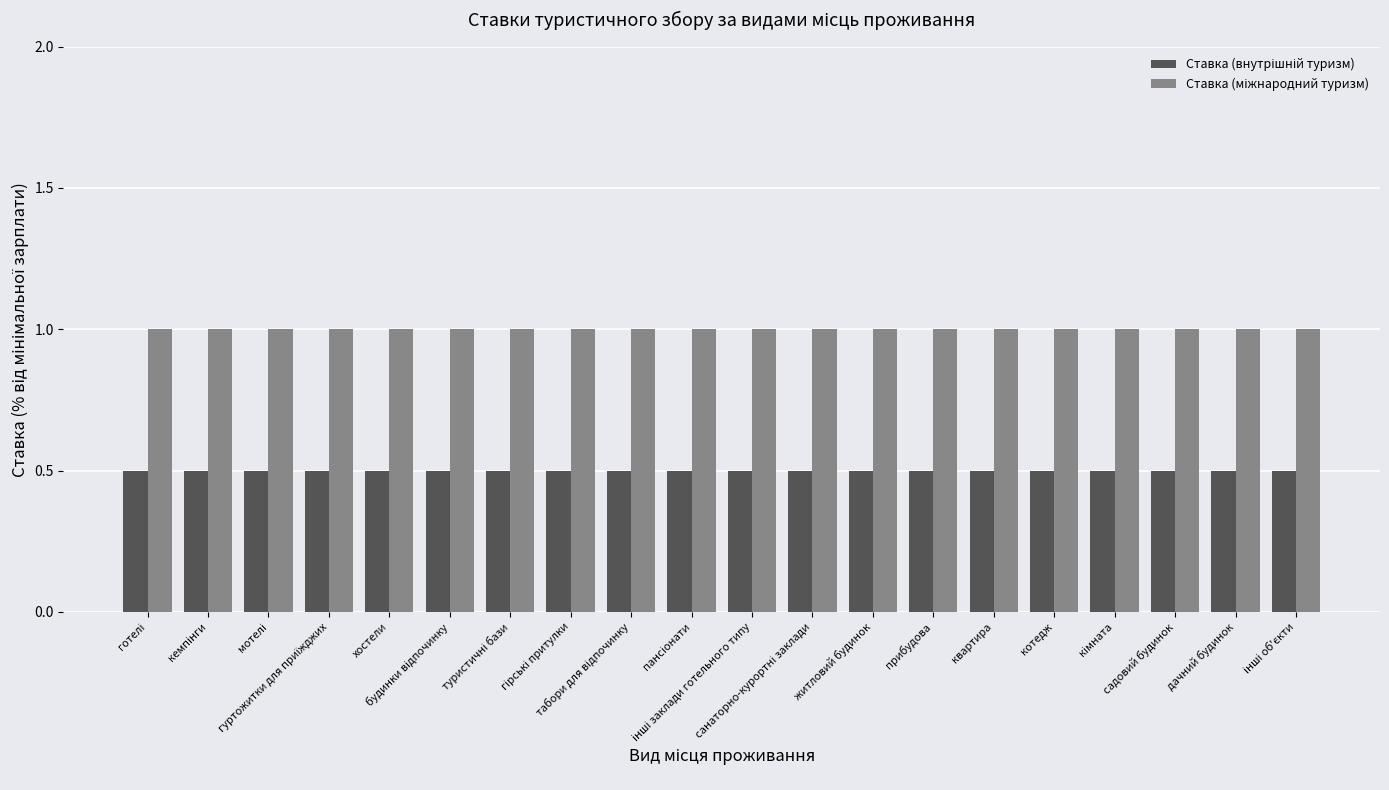

At how many categories does at least one series exceed 0?

20